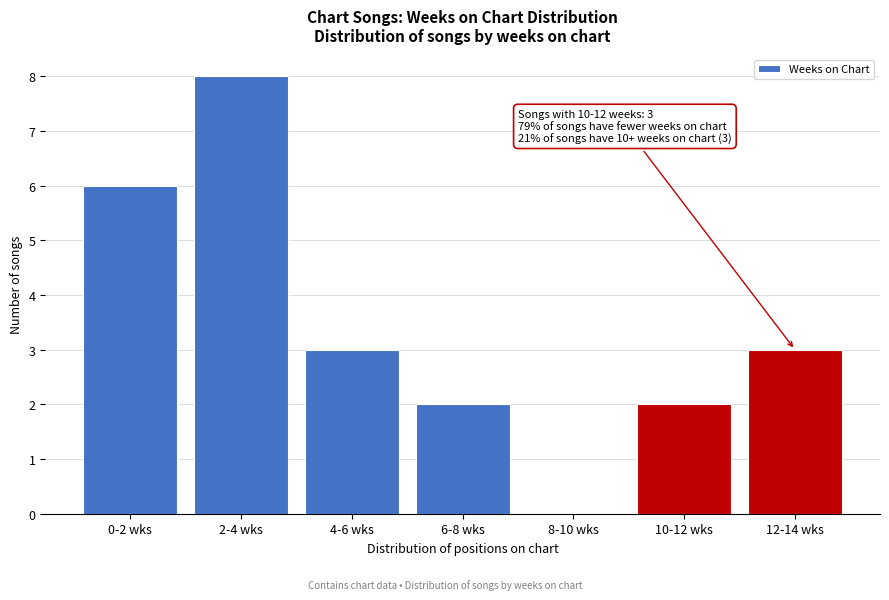

Reading right to left, extract all data points from this chart.

12-14 wks=3	10-12 wks=2	8-10 wks=0	6-8 wks=2	4-6 wks=3	2-4 wks=8	0-2 wks=6